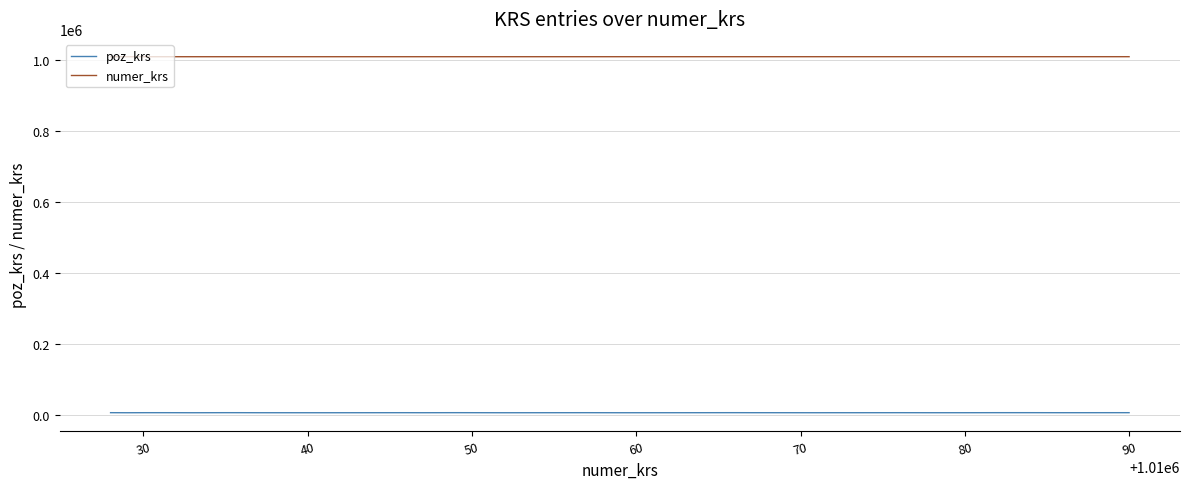

Which series has the largest total across all categories?

numer_krs